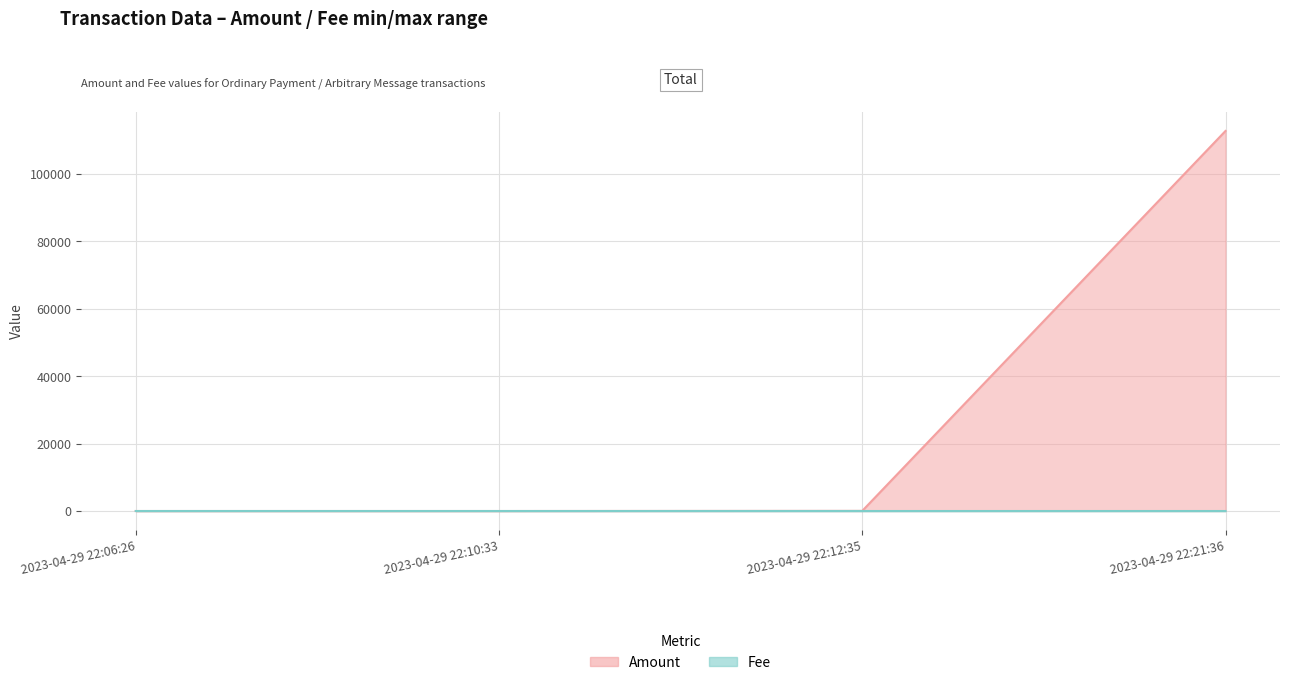

How many values in the Amount series exceed 48?

1